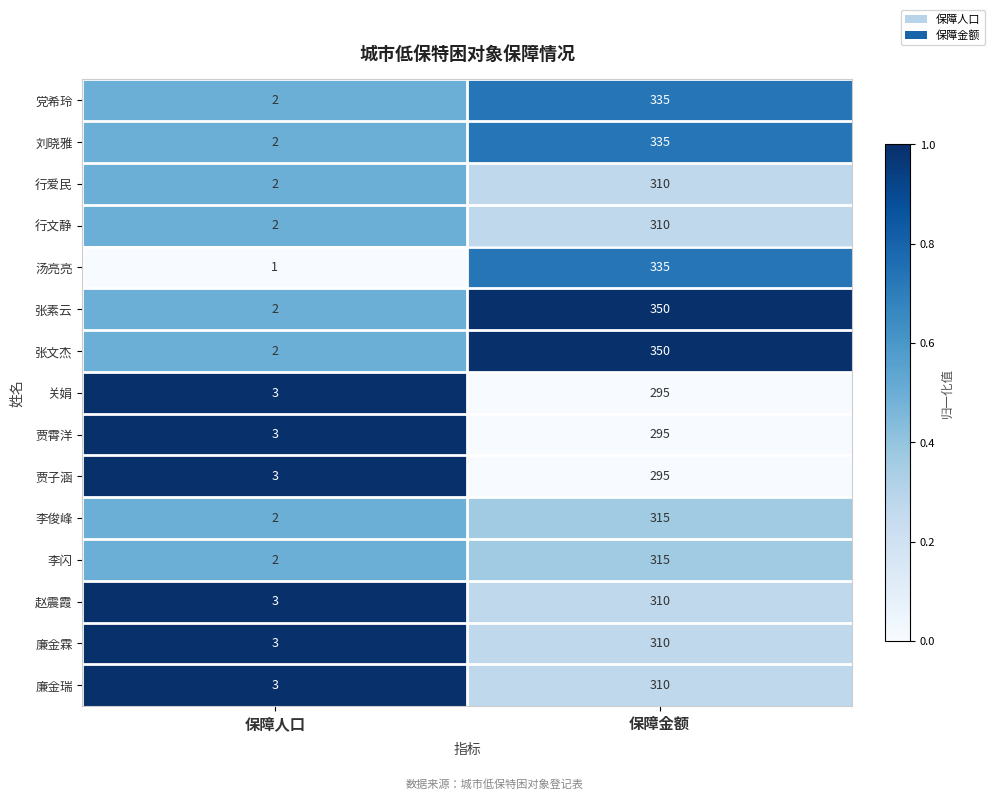

Which label corresponds to the largest value in the chart?

保障金额